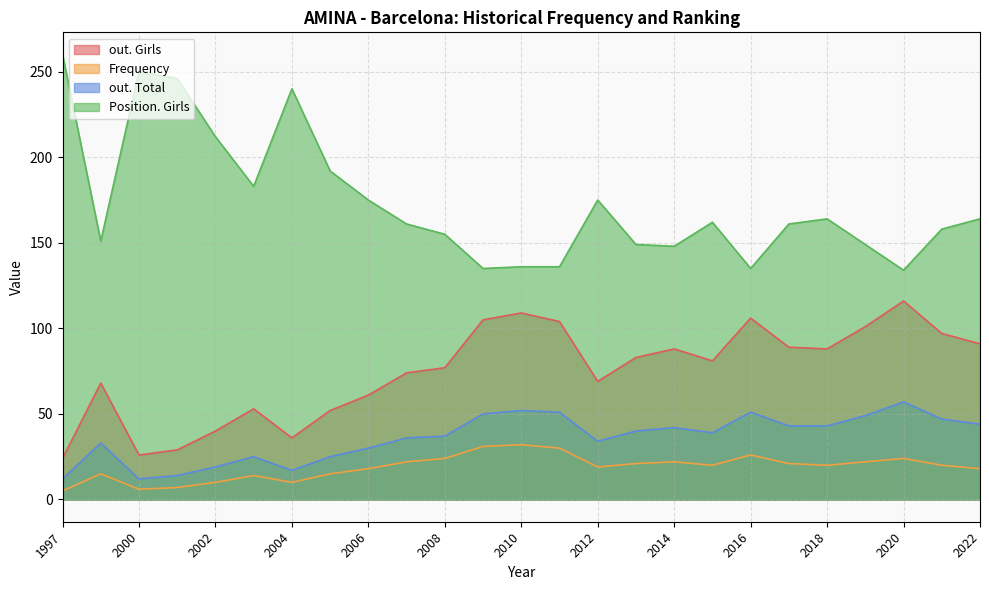

Where is Frequency nearest to the value 18?

2022